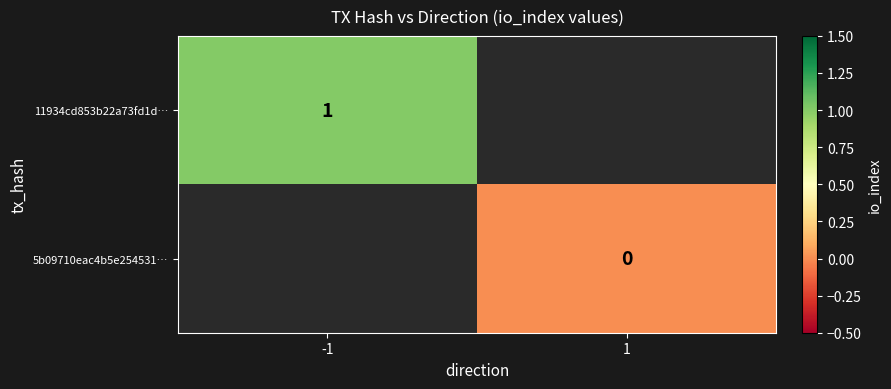

Which has a higher value, 1 or -1?

-1